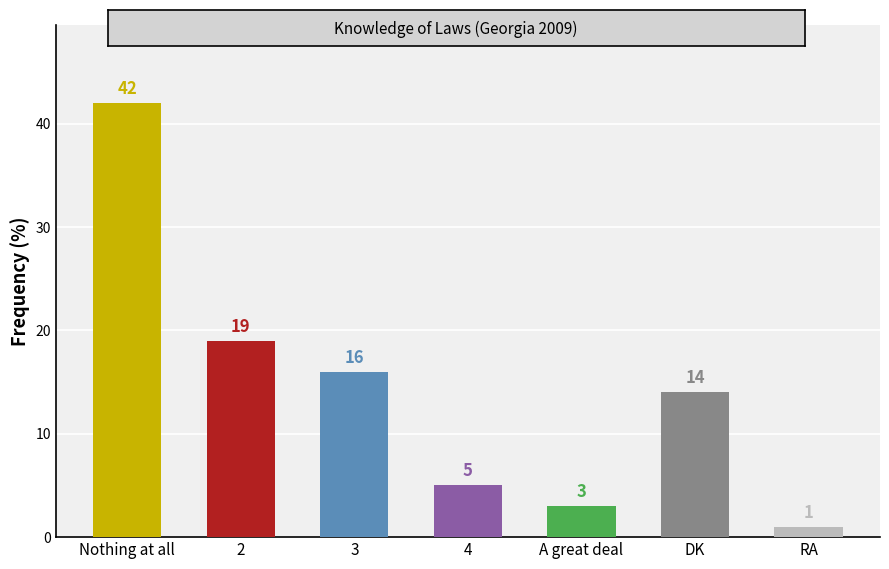

The value at 4 is 5. True or false?

True